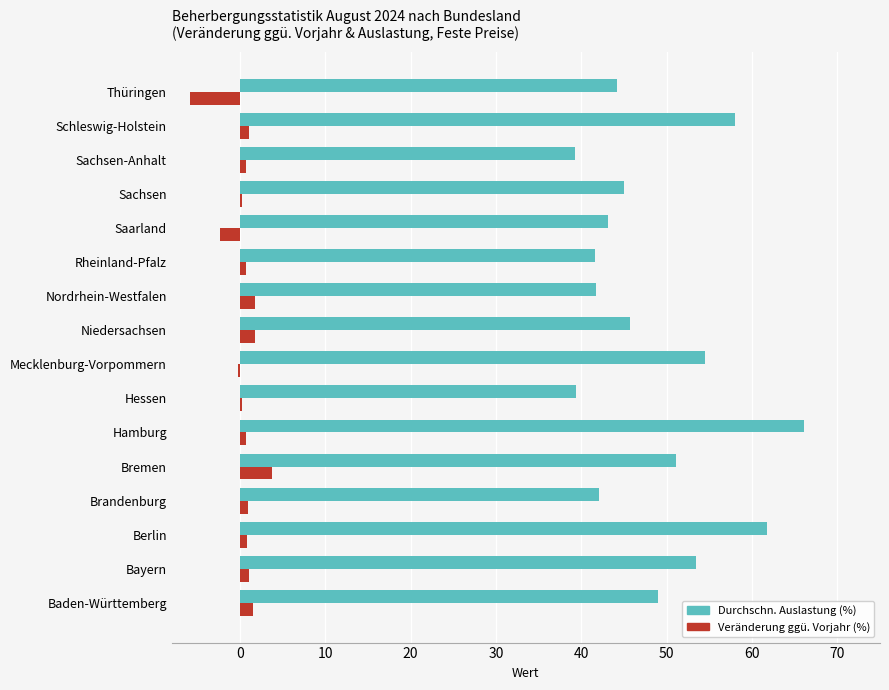

What is the greatest value displayed?

66.1